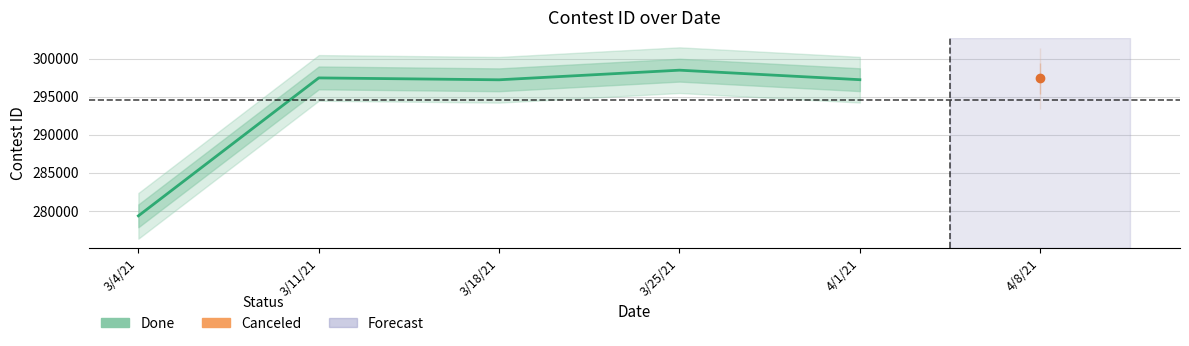

Between 4/1/21 and 3/11/21, which is larger?

3/11/21